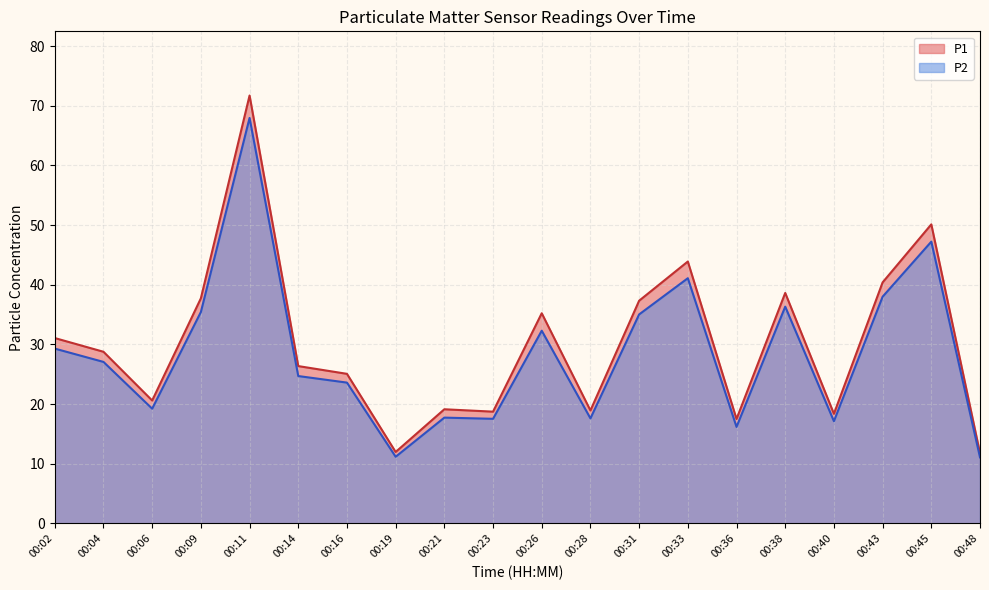

Does the chart display data point markers on the line(s)?

No